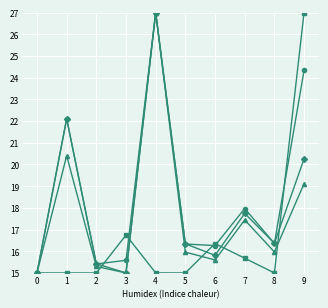

What is the spread (max minus min) of values at 5?

1.3